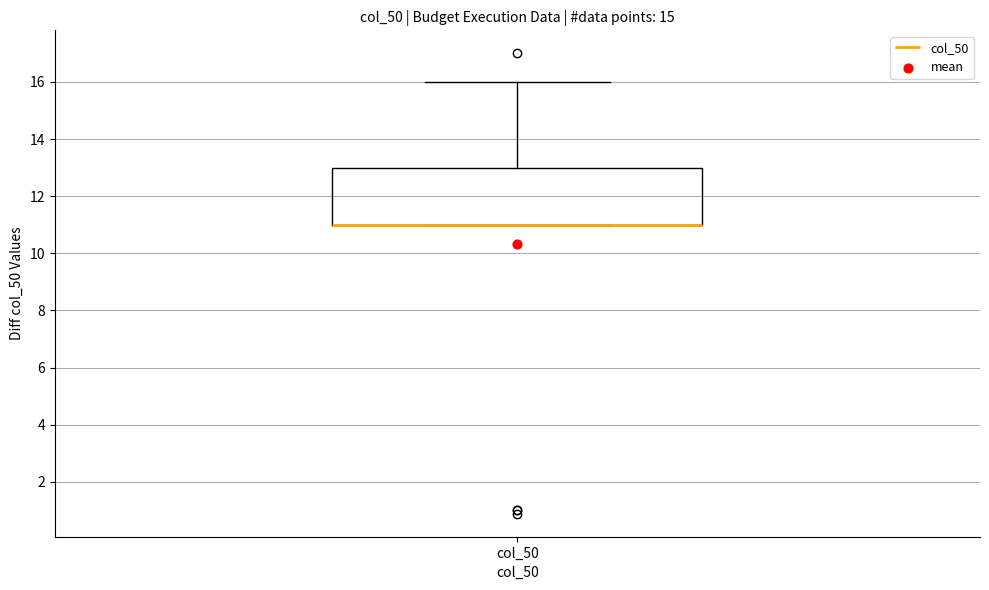

Where does the upper whisker of the box for col_50 end on the y-axis? The values are not printed on the chart, so give them approximately, as read against the axis.

16